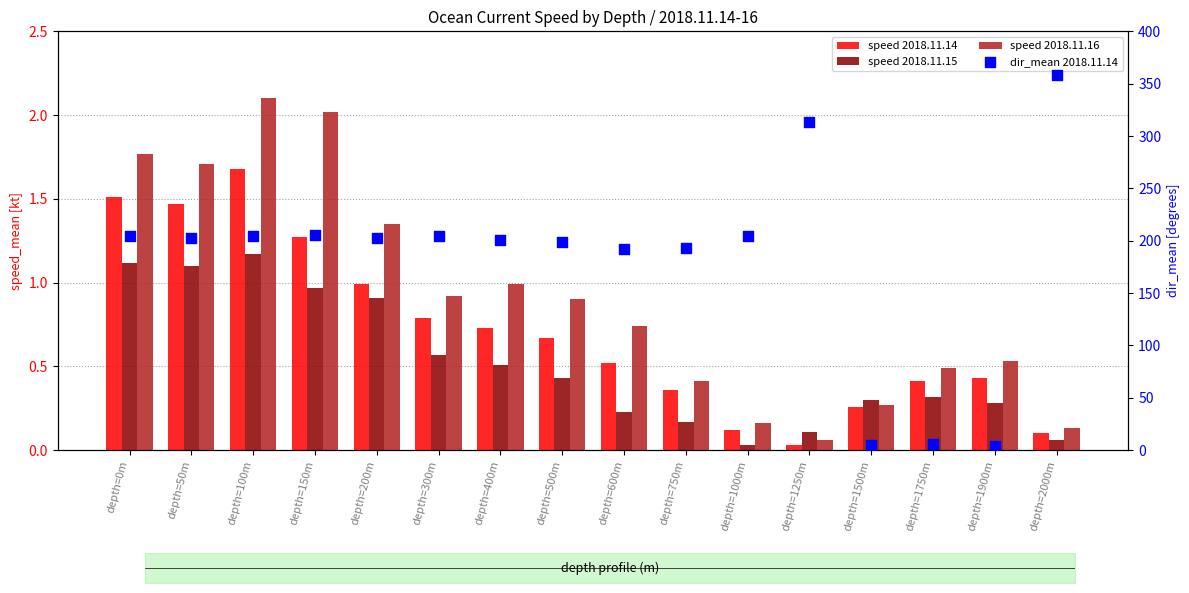

What are all the series names shown in the legend?

speed 2018.11.14, speed 2018.11.15, speed 2018.11.16, dir_mean 2018.11.14